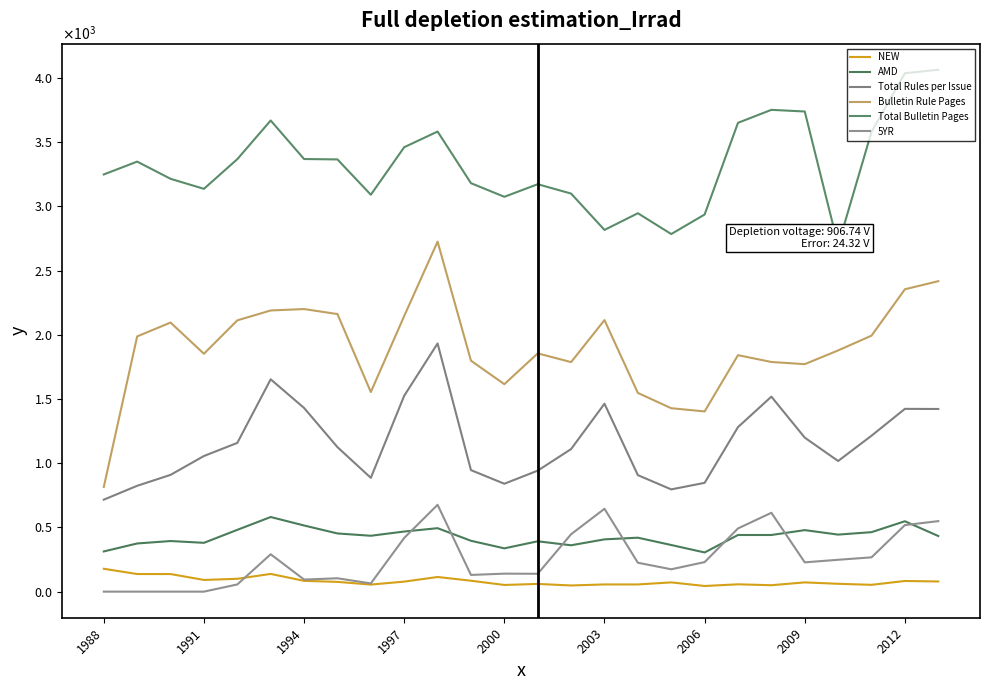

What is the total value across all series at 2009?

7284